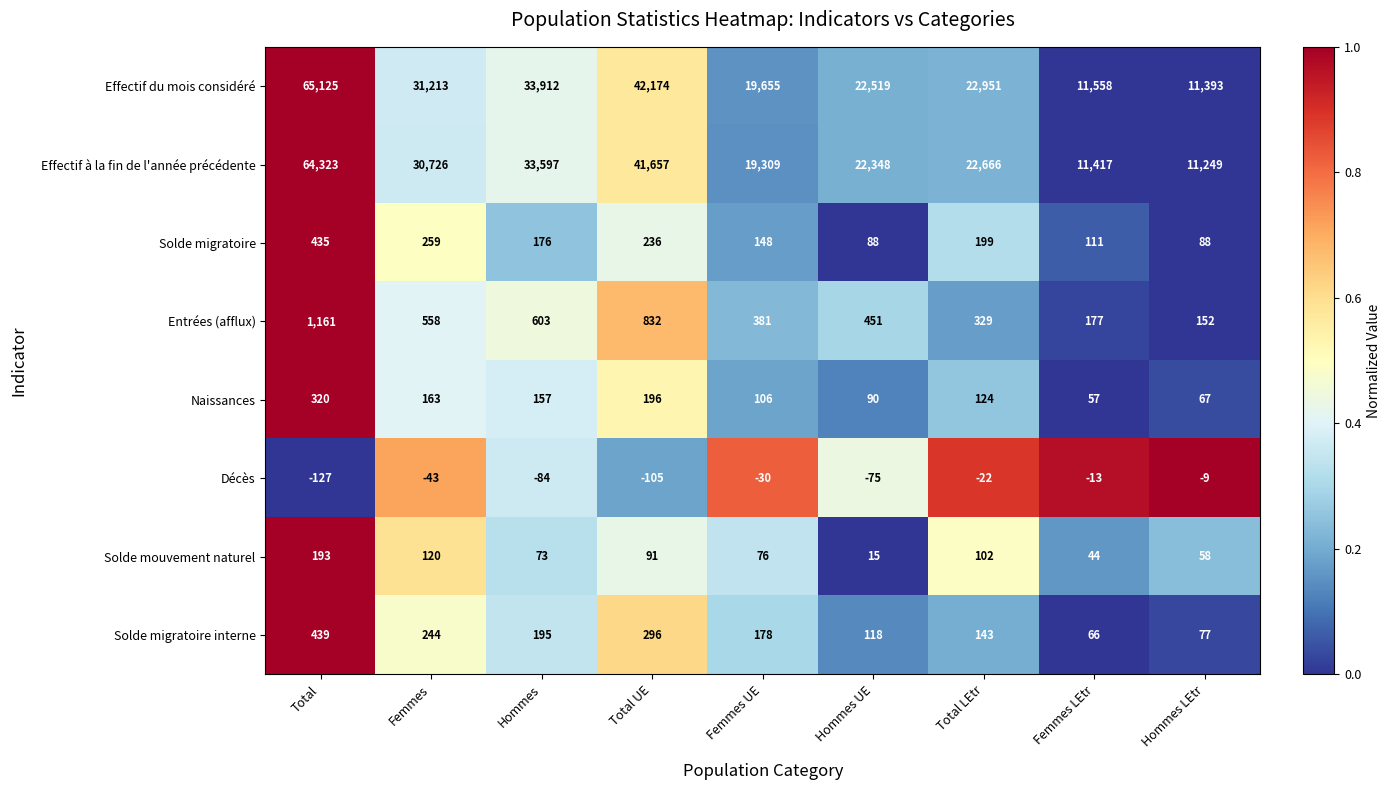

What is the greatest value displayed?

65125